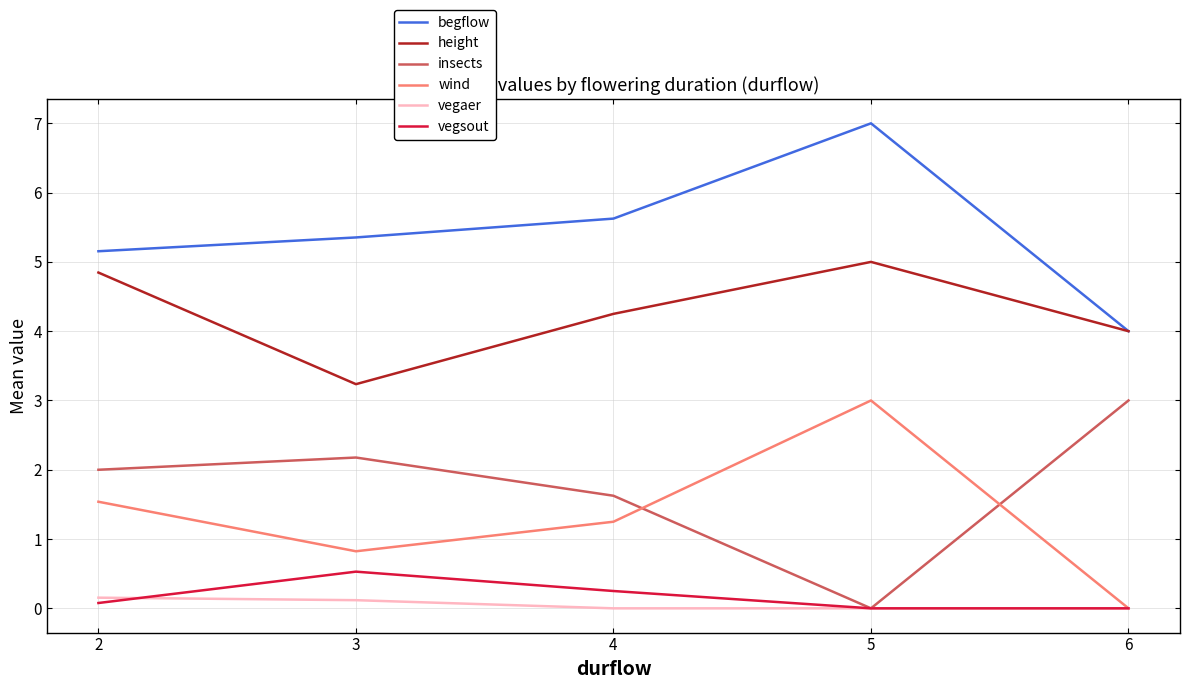

Rank the categories by begflow value from lowest to highest.

6, 2, 3, 4, 5